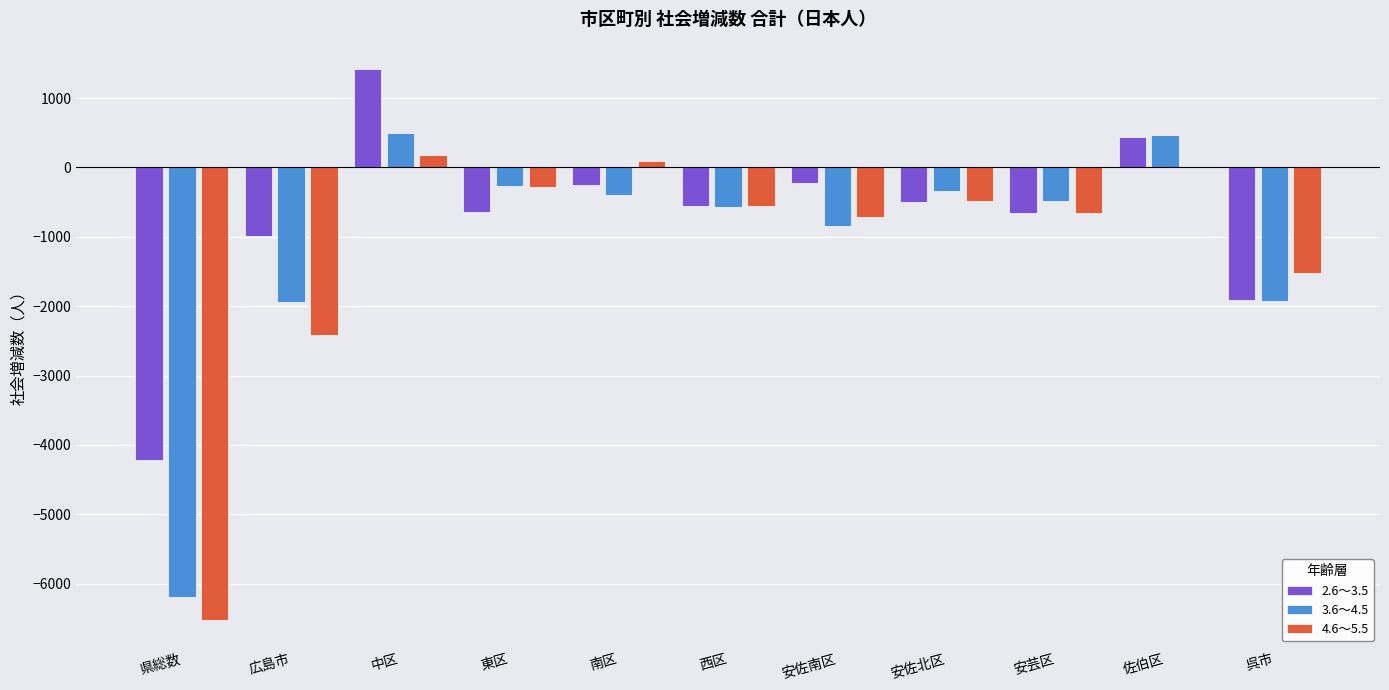

Where does the 4.6～5.5 series first go above -554?

中区